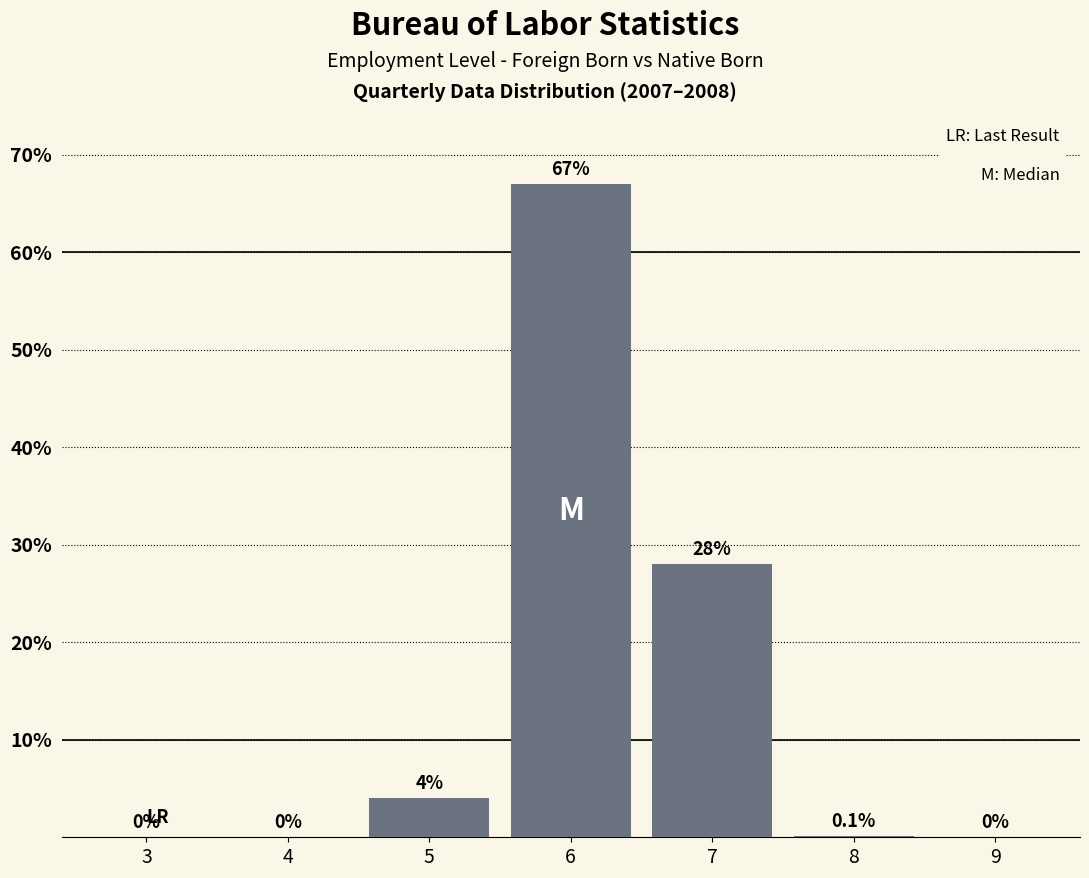

Reading right to left, what are all the values shown in this chart?

9=0.0	8=0.1	7=28.0	6=67.0	5=4.0	4=0.0	3=0.0